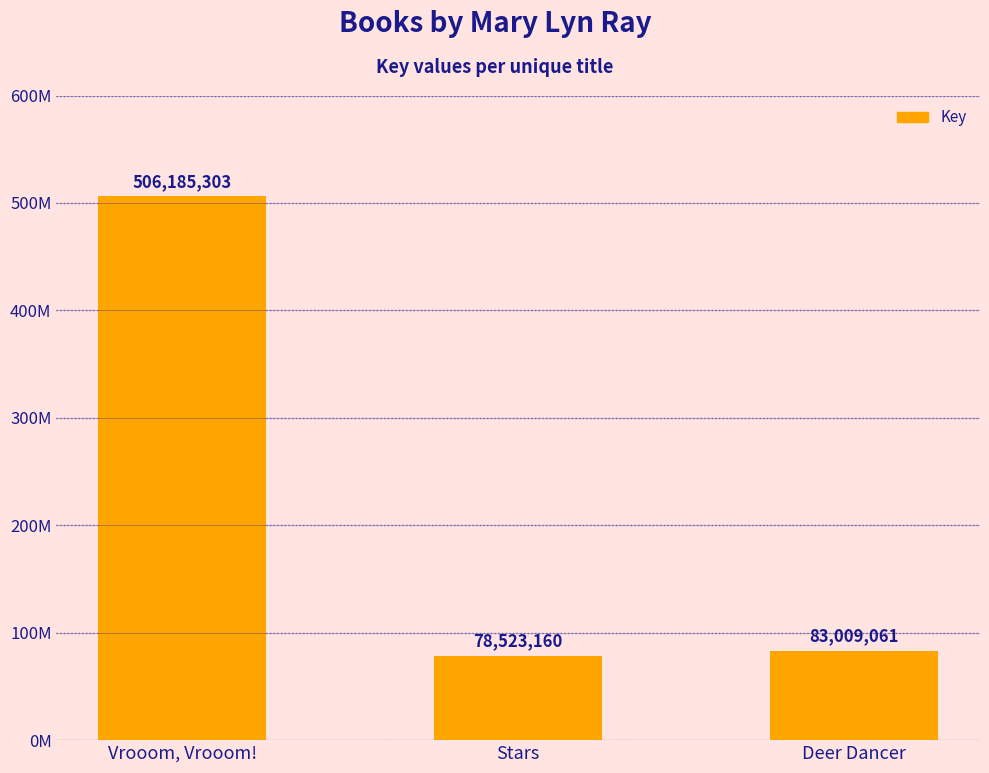

List the labels in order of value, largest first.

Vrooom, Vrooom!, Deer Dancer, Stars